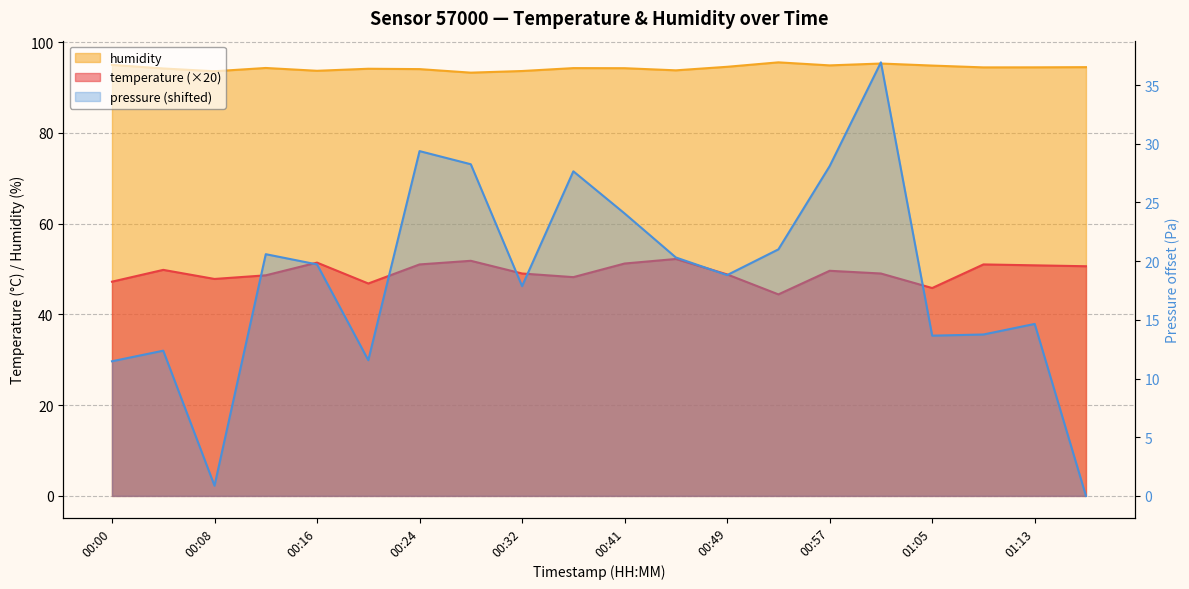

At which category does humidity reach its first local peak?

00:12